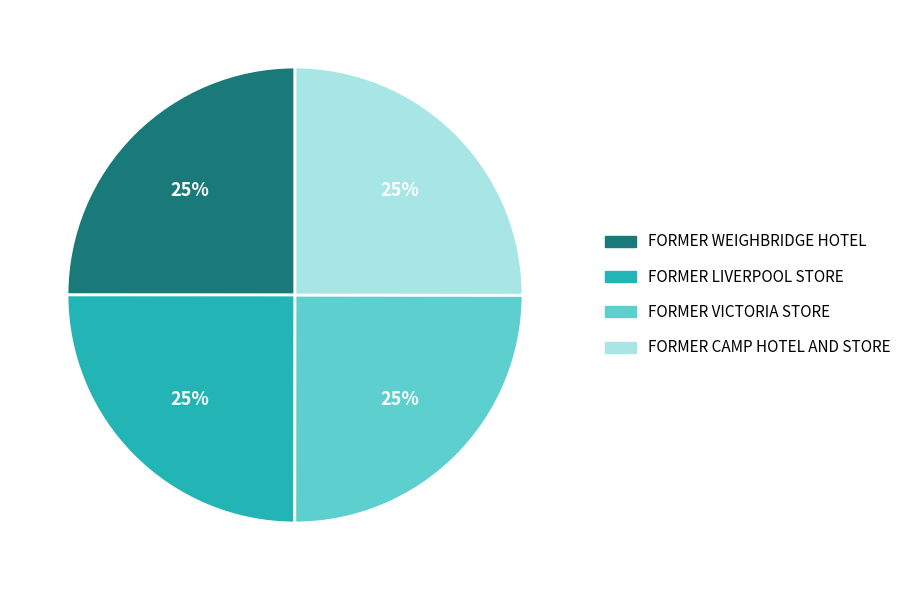

To the nearest percent, what portion does FORMER WEIGHBRIDGE HOTEL represent?

25%